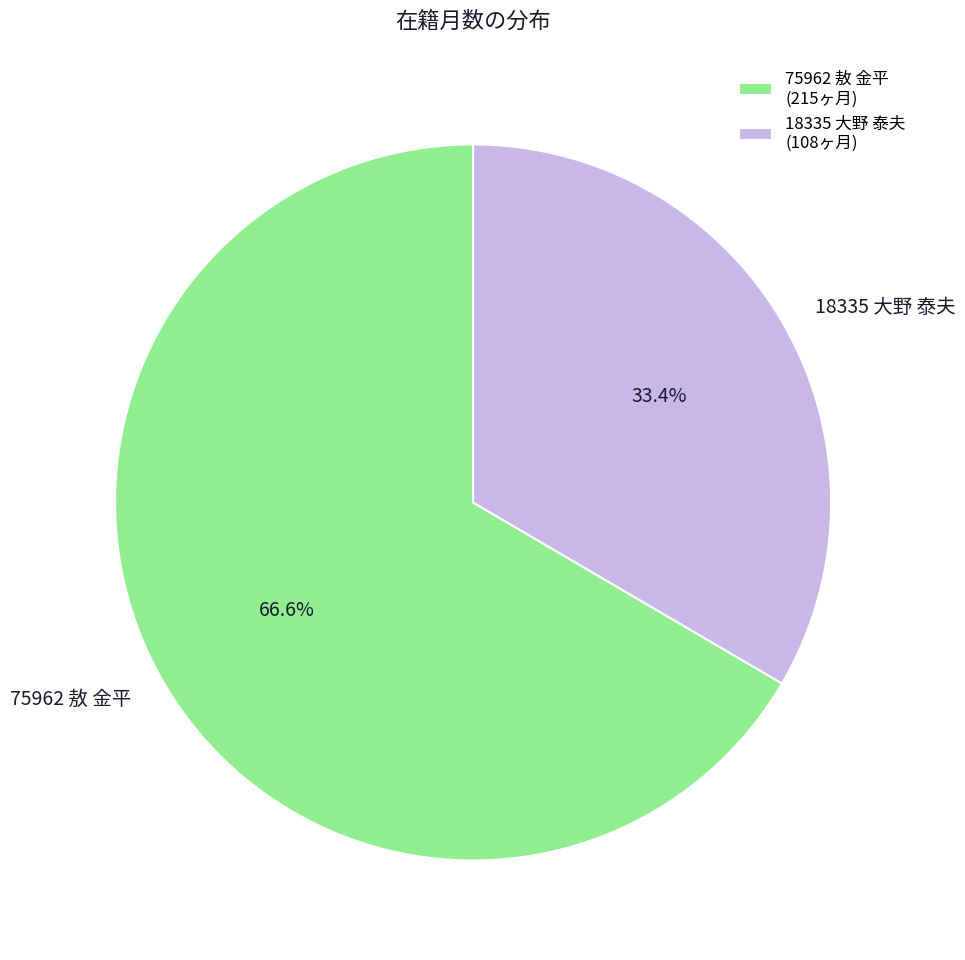

To the nearest percent, what is the difference between the 75962 敖 金平 and 18335 大野 泰夫 slice percentages?

33%